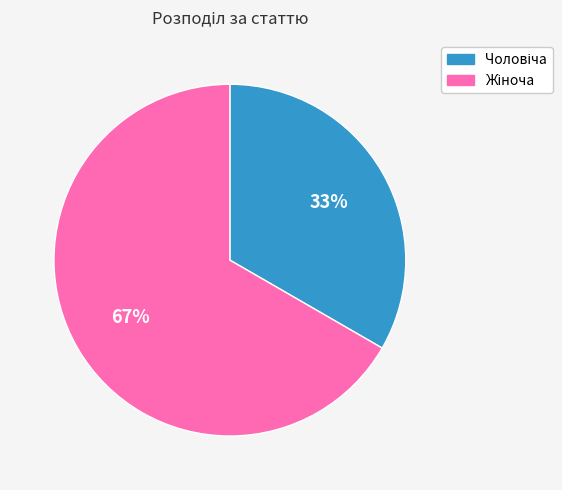

To the nearest percent, what is the average slice percentage?

50%